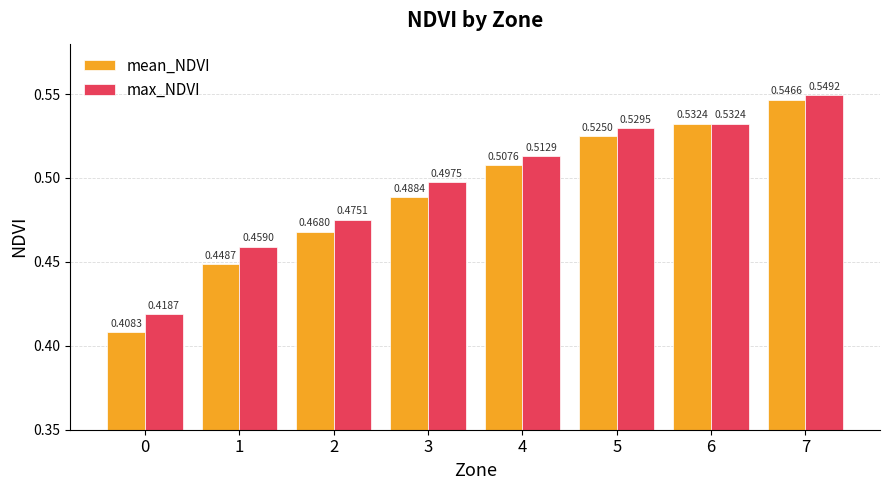

How many groups of bars are there?

8